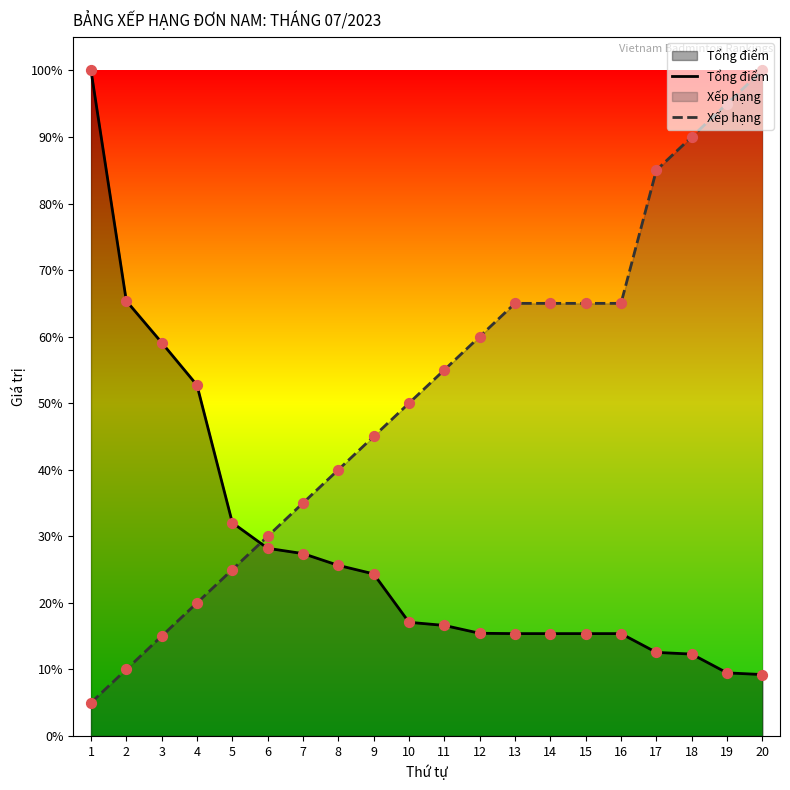

Which series contains the highest Y value?

Tổng điểm